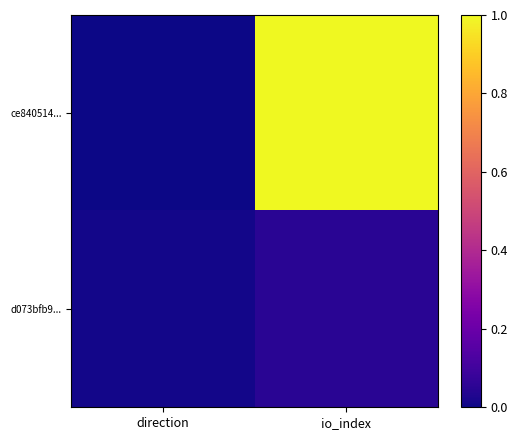

Which series changed the most between direction and io_index?

ce840514...